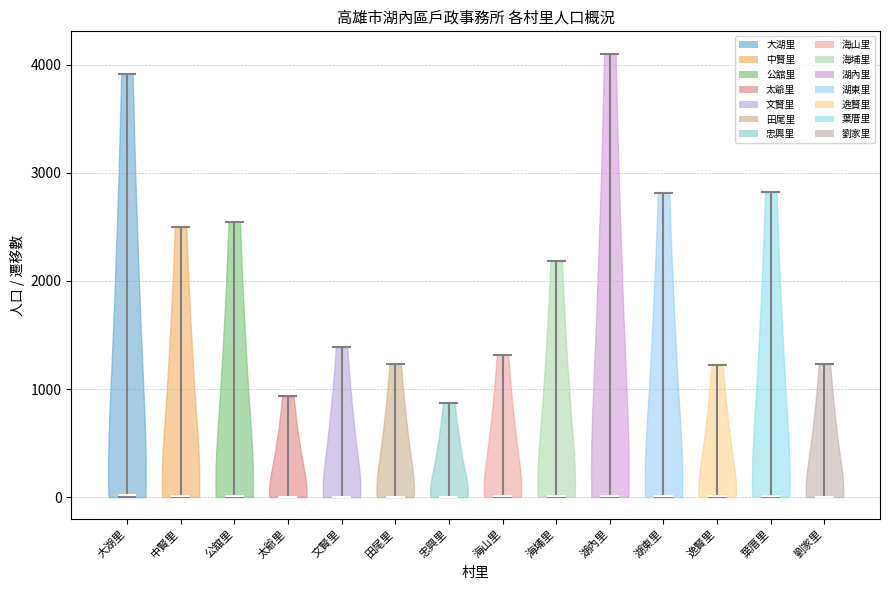

Reading left to right, read every violin against the y-axis: where its median line is, and the lowest and highest points it reaches. The values are not printed on the chart, so give them approximately, as read against the axis.

大湖里: median line 0, lowest point 0, highest point 3900
中賢里: median line 0, lowest point 0, highest point 2500
公舘里: median line 0, lowest point 0, highest point 2500
太爺里: median line 0, lowest point 0, highest point 900
文賢里: median line 0, lowest point 0, highest point 1400
田尾里: median line 0, lowest point 0, highest point 1200
忠興里: median line 0, lowest point 0, highest point 900
海山里: median line 0, lowest point 0, highest point 1300
海埔里: median line 0, lowest point 0, highest point 2200
湖內里: median line 0, lowest point 0, highest point 4100
湖東里: median line 0, lowest point 0, highest point 2800
逸賢里: median line 0, lowest point 0, highest point 1200
葉厝里: median line 0, lowest point 0, highest point 2800
劉家里: median line 0, lowest point 0, highest point 1200